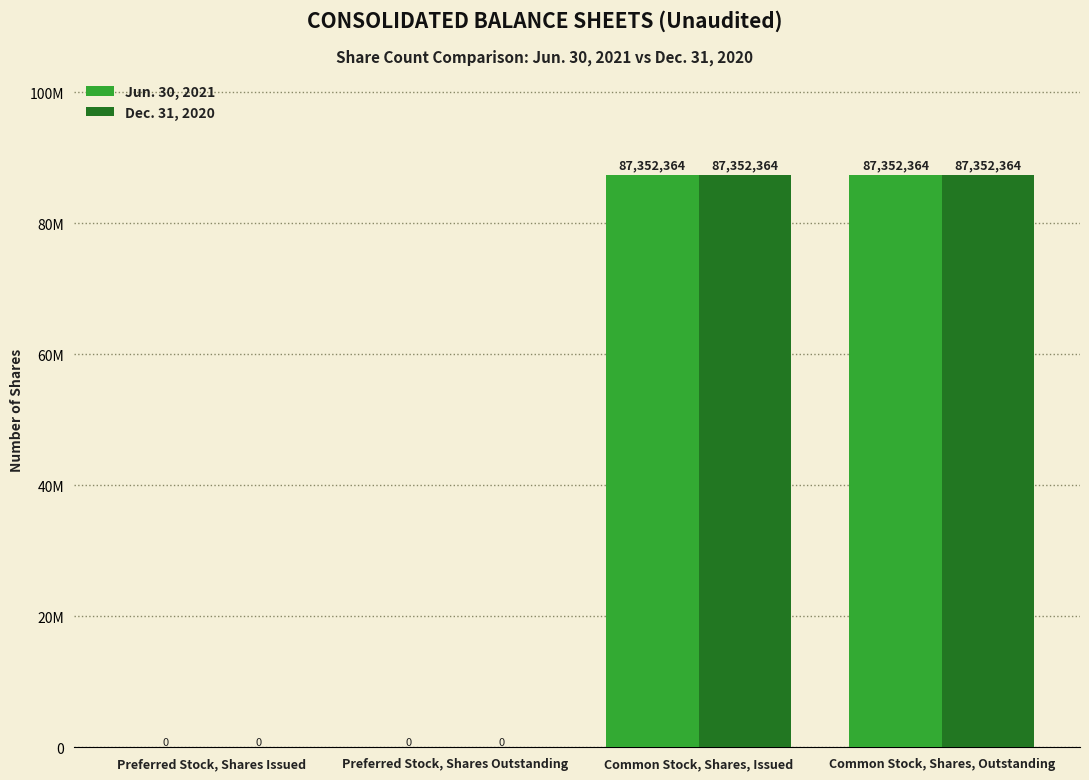

Does the chart contain stacked bars?

No